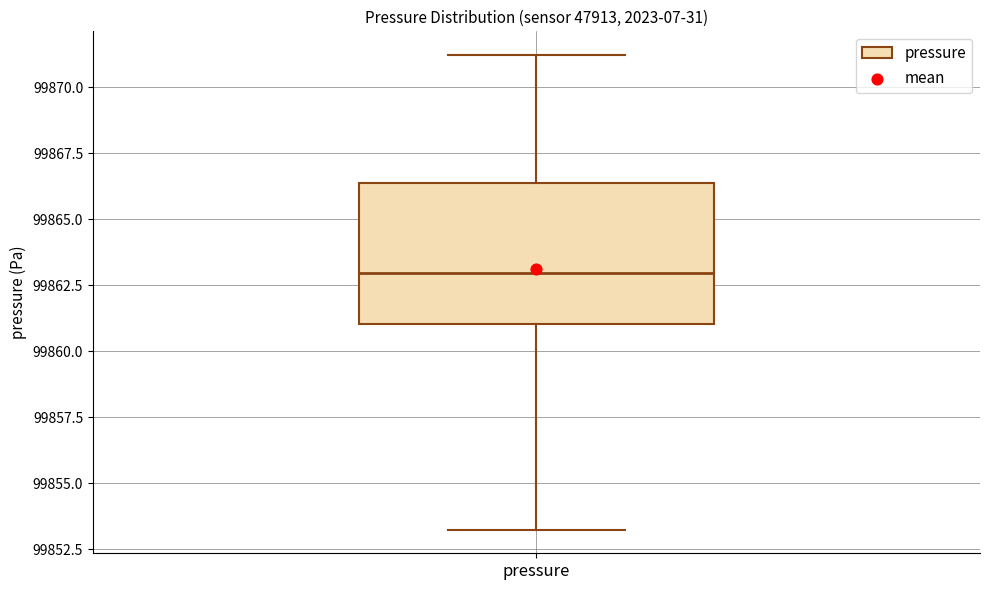

Where does the upper whisker of the box for pressure end on the y-axis? The values are not printed on the chart, so give them approximately, as read against the axis.

99871.0